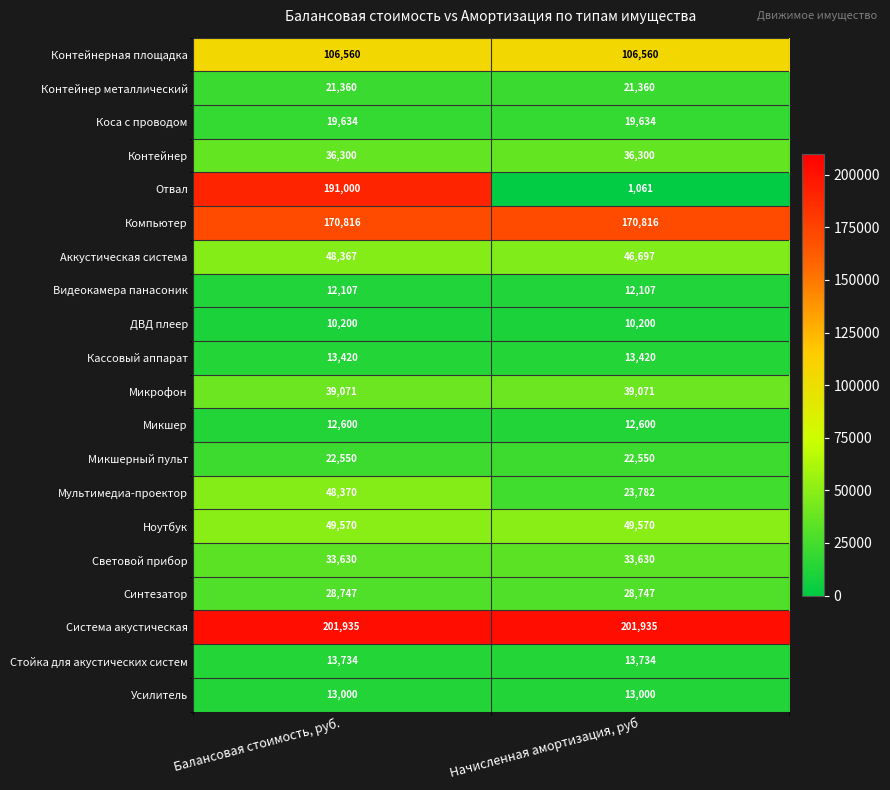

What is the average value of the Ноутбук series?

49570